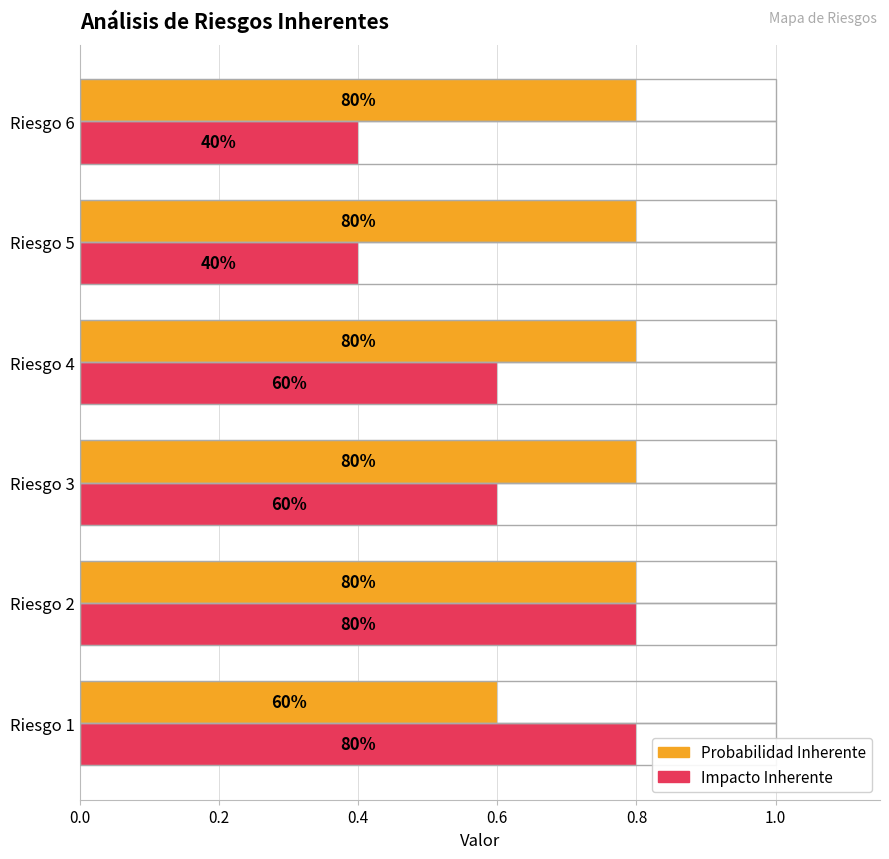

What are all the series names shown in the legend?

Probabilidad Inherente, Impacto Inherente